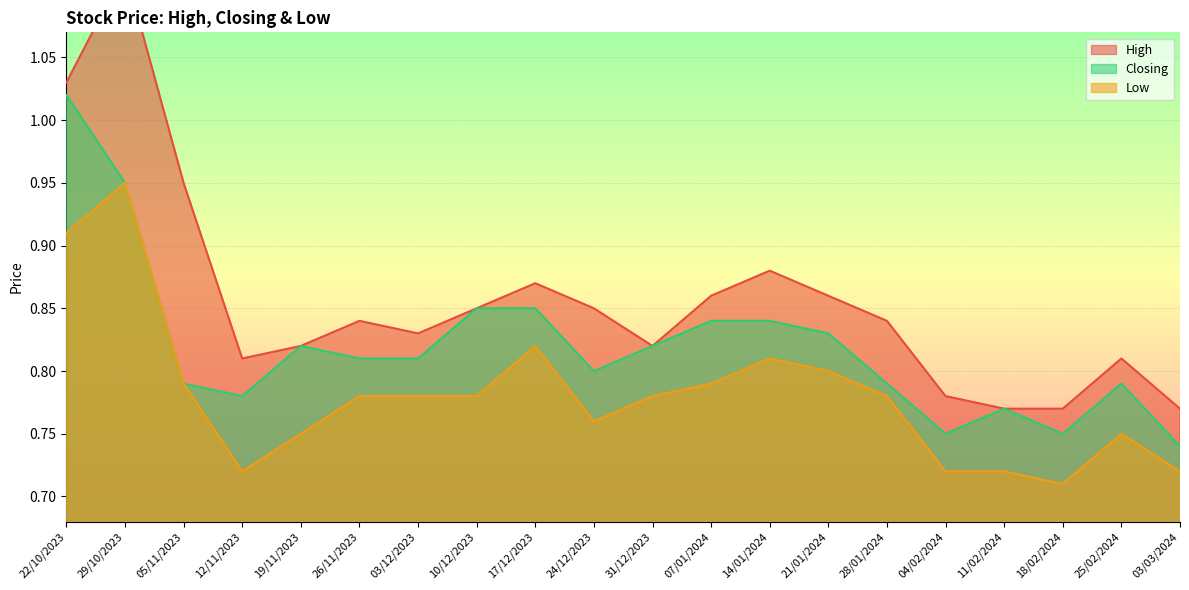

Between 14/01/2024 and 18/02/2024, which is larger?

14/01/2024